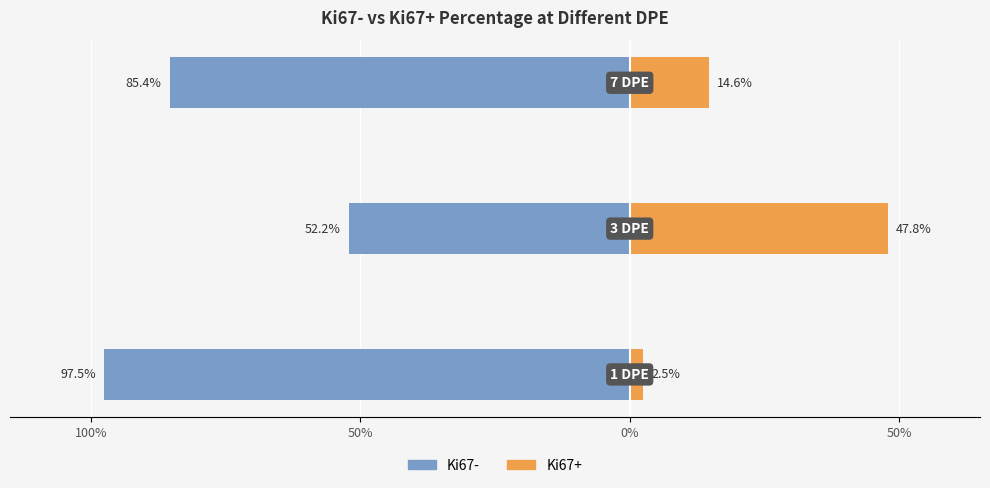

The Ki67+ series shows 47.8 at 50%. True or false?

True